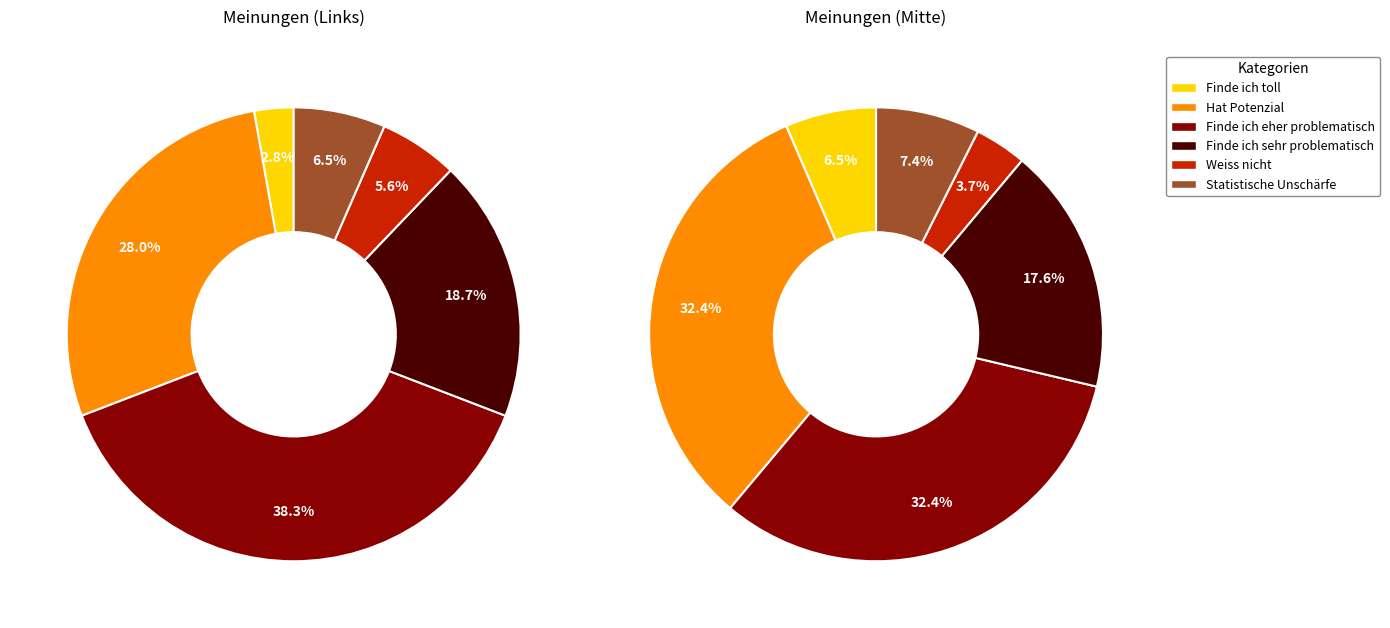

How many segments does this pie chart have?

6